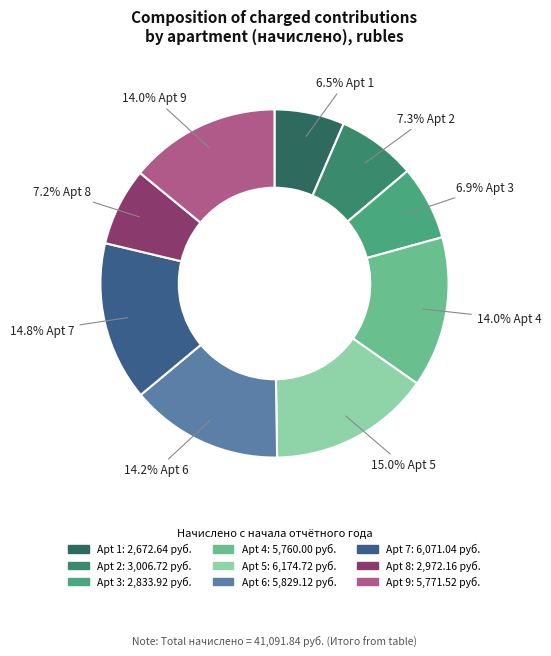

How many slices are in this pie chart?

9